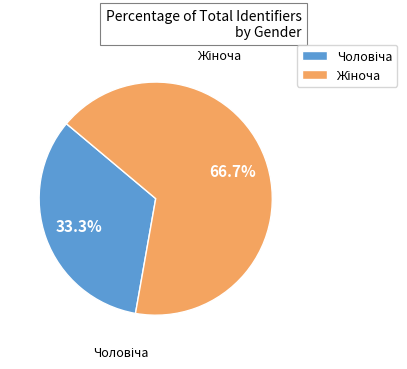

Is there a majority slice in this chart?

Yes